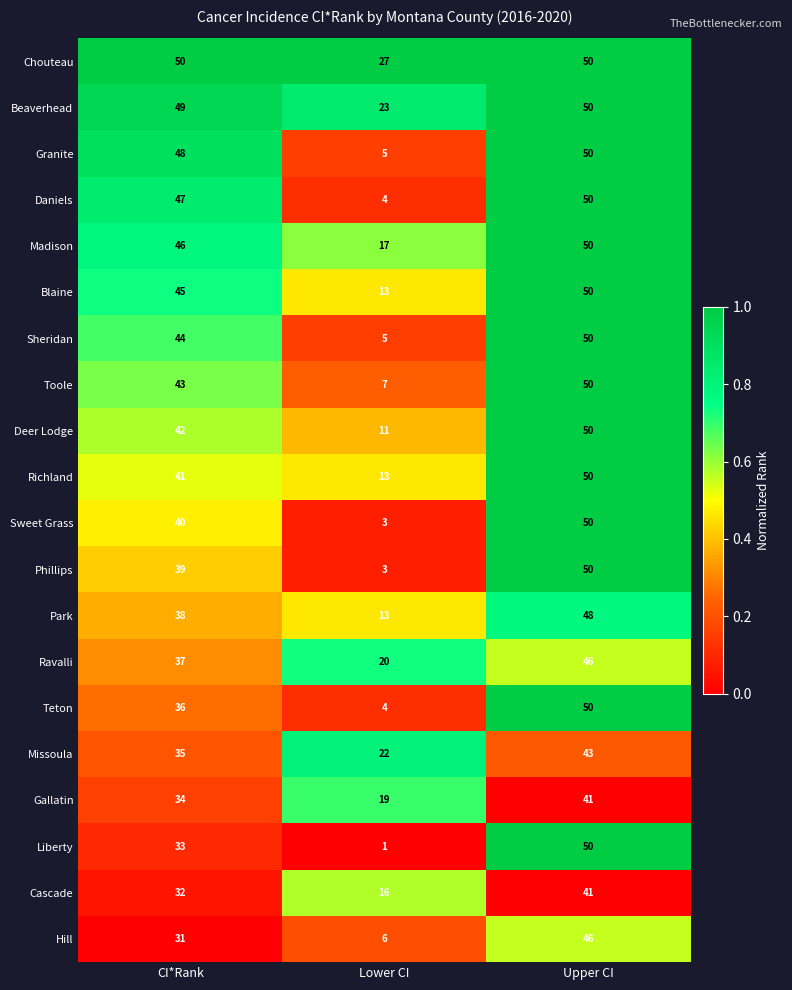

Is the value of Sheridan at Lower CI greater than the value of Madison at CI*Rank?

No